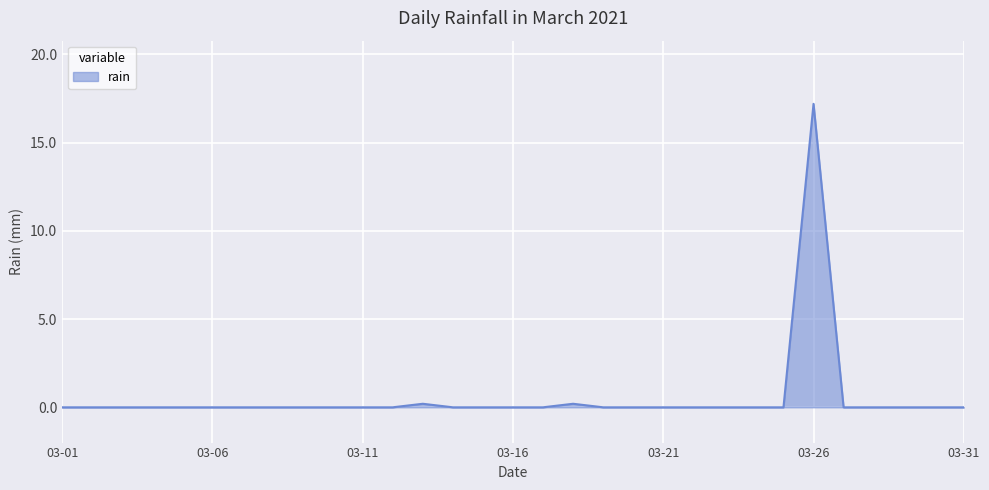

How many series are shown in this chart?

1